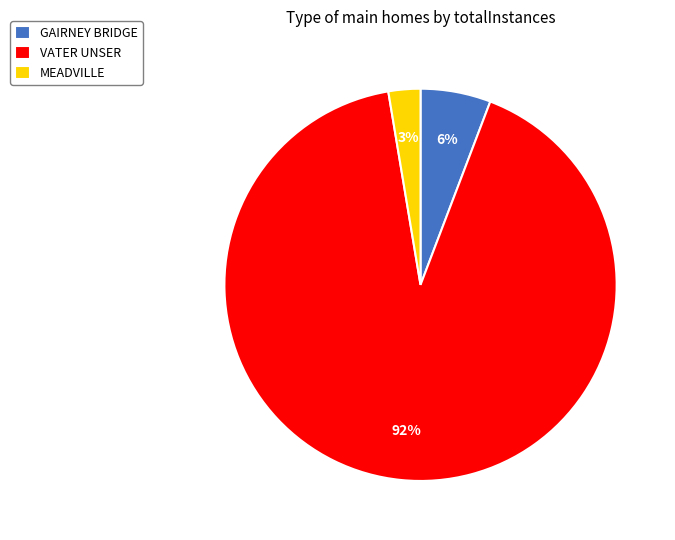

To the nearest percent, what is the difference between the GAIRNEY BRIDGE and MEADVILLE slice percentages?

3%